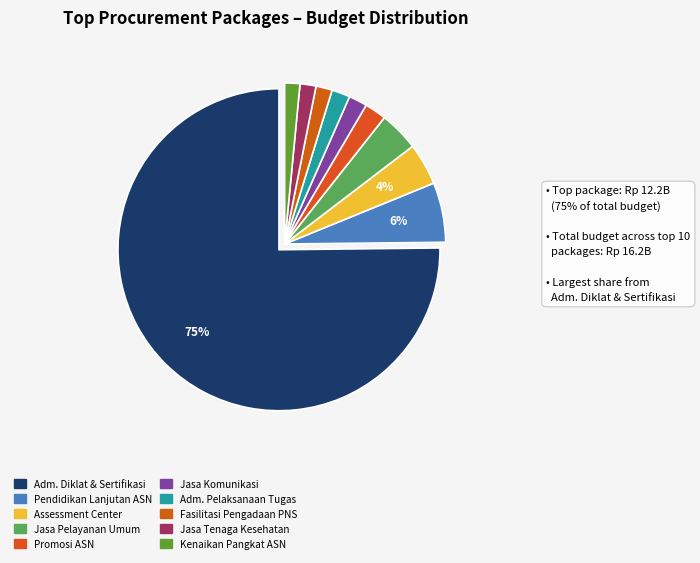

How many segments does this pie chart have?

10